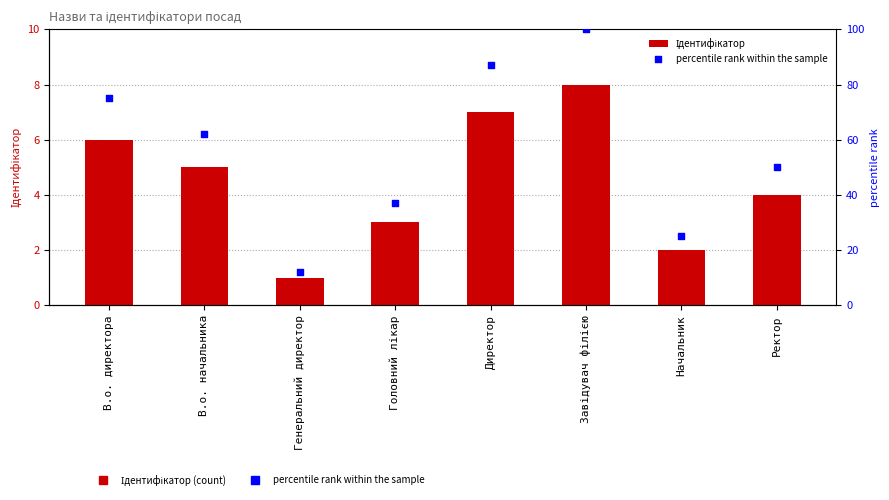

What are all the series names shown in the legend?

Ідентифікатор, percentile rank within the sample